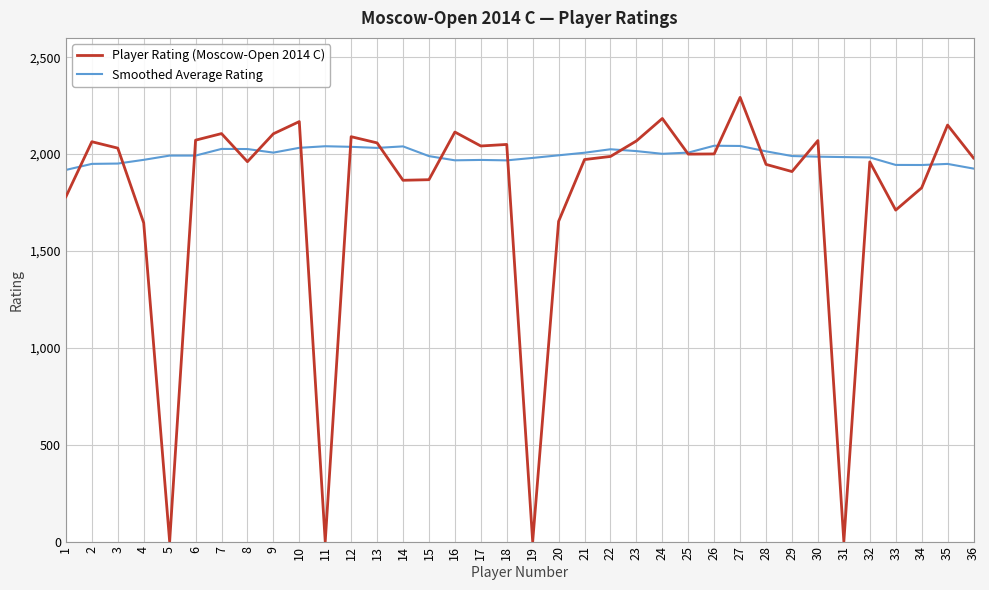

Which series has the widest spread of values?

Player Rating (Moscow-Open 2014 C)